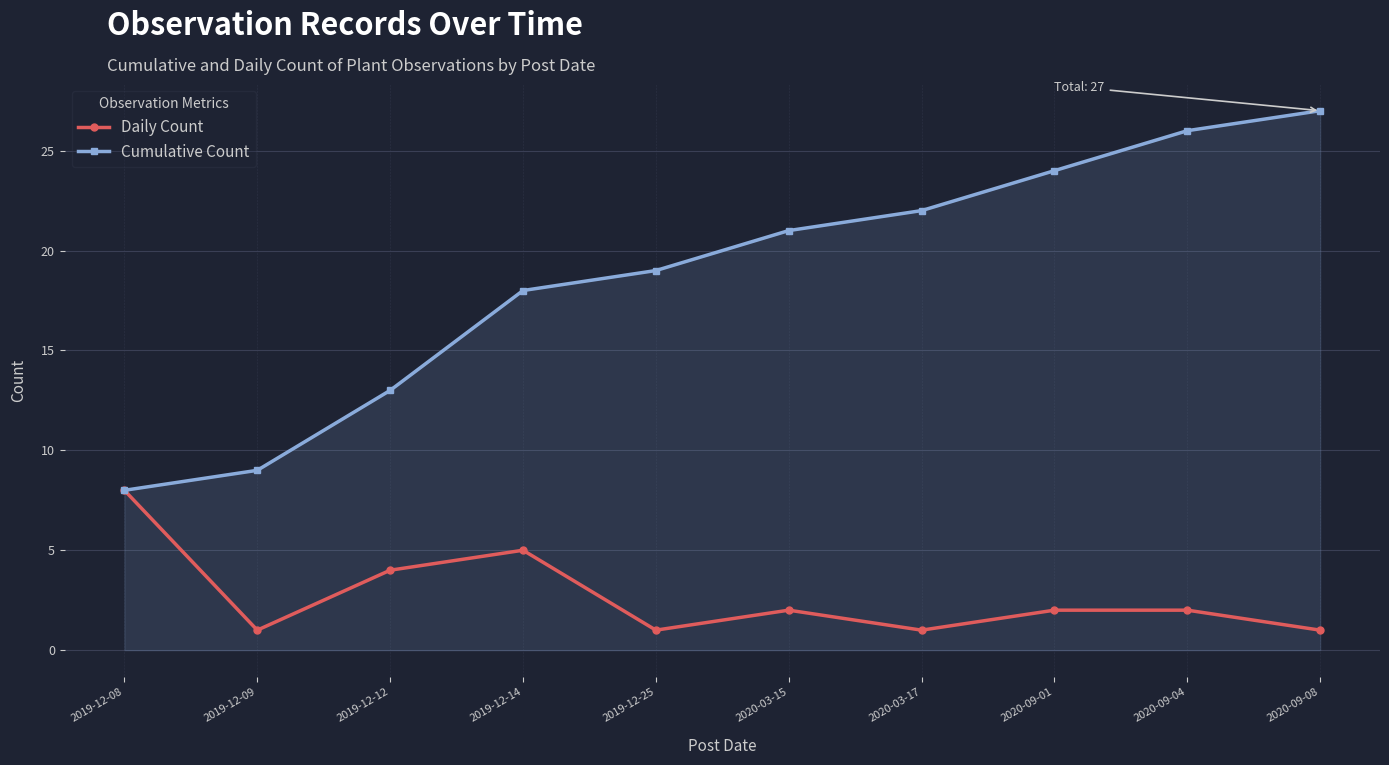

What are all the series names shown in the legend?

Daily Count, Cumulative Count